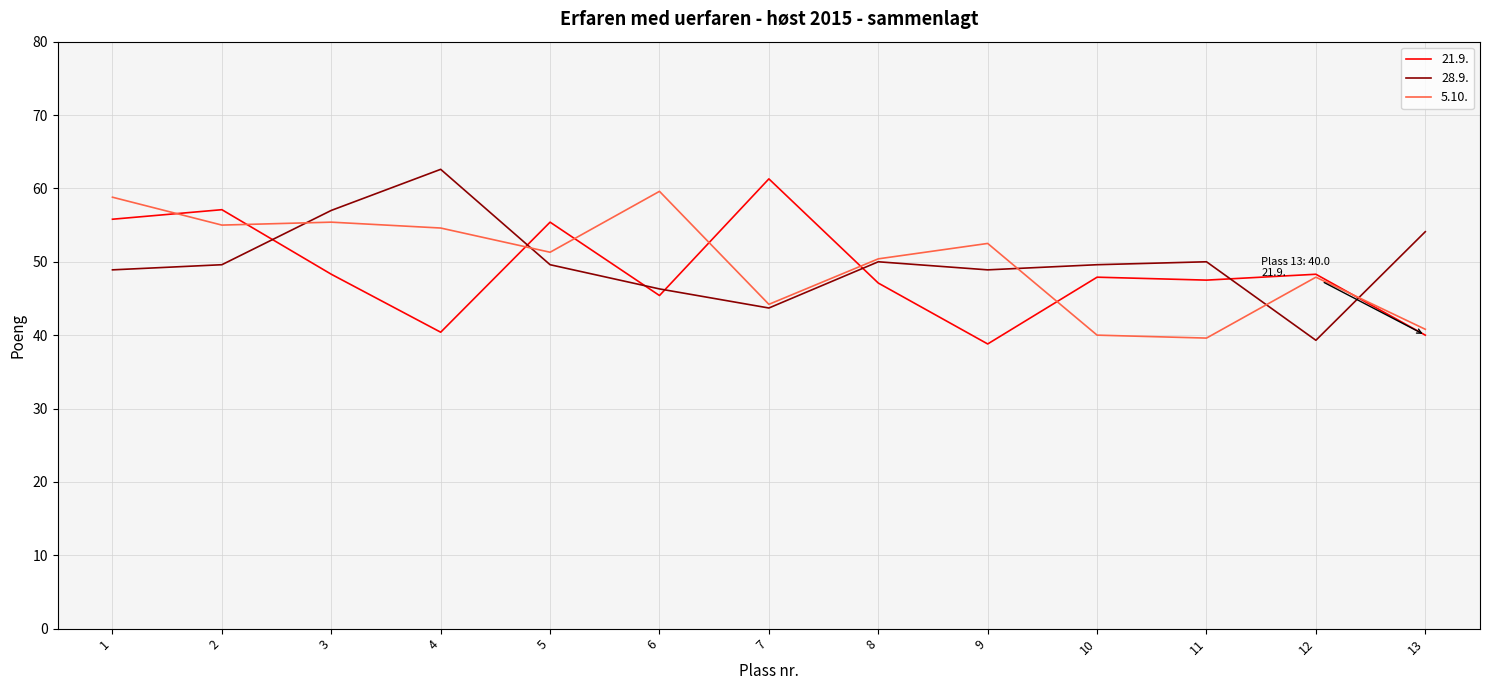

What is the average value of the 5.10. series?

50.0